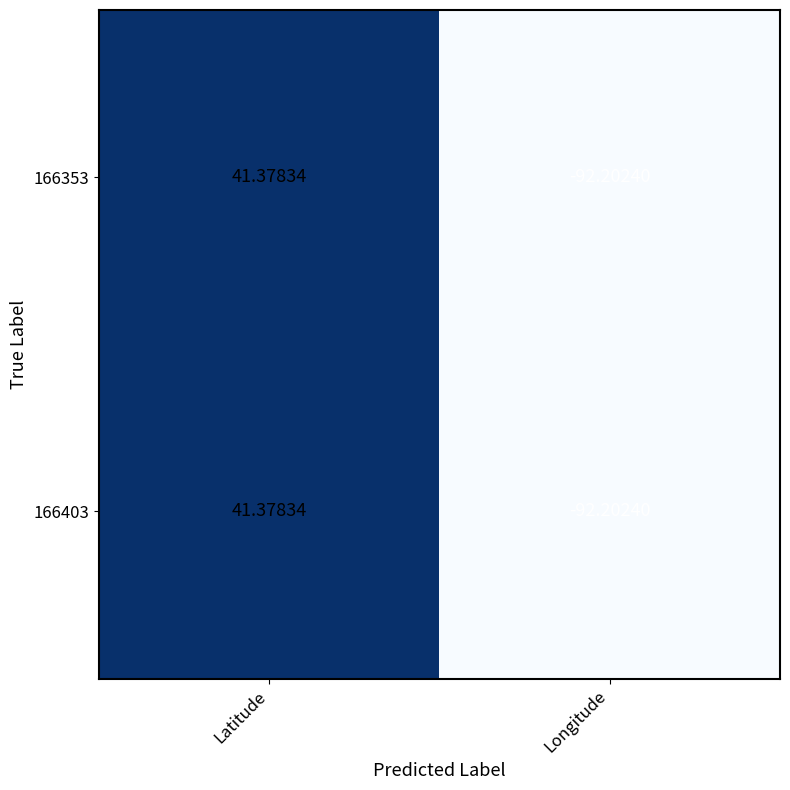

At which category does the chart reach its peak across all series?

Latitude